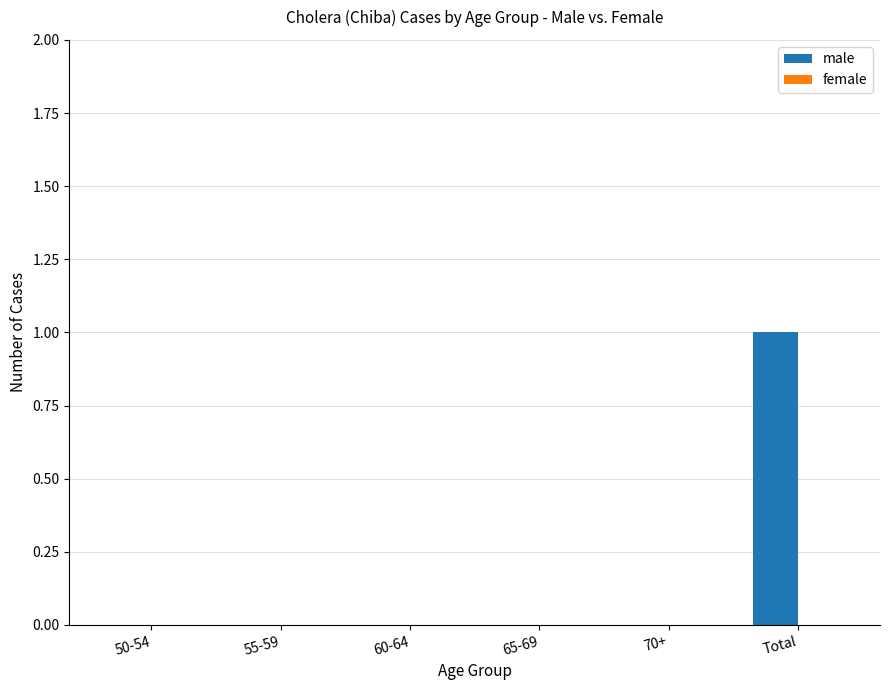

Between 60-64 and Total, which is larger?

Total